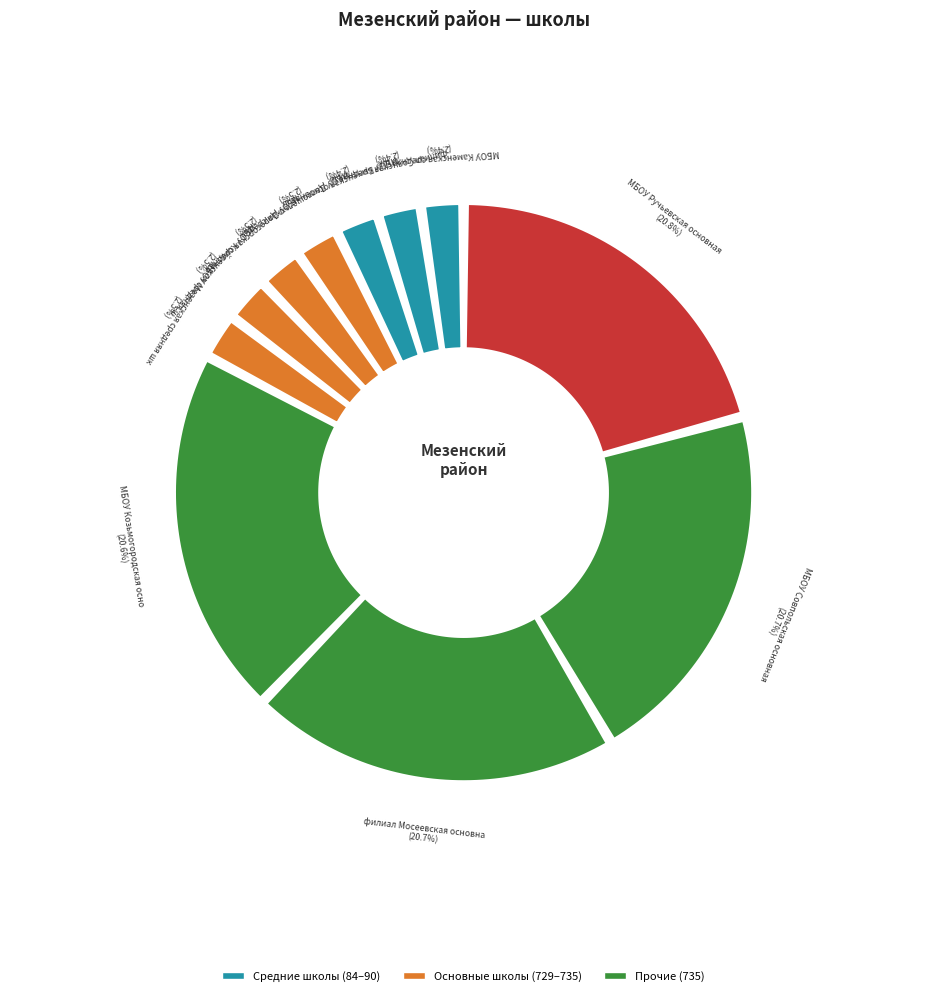

Is it true that МБОУ Мезенская средняя школа is 3% of the pie?

True